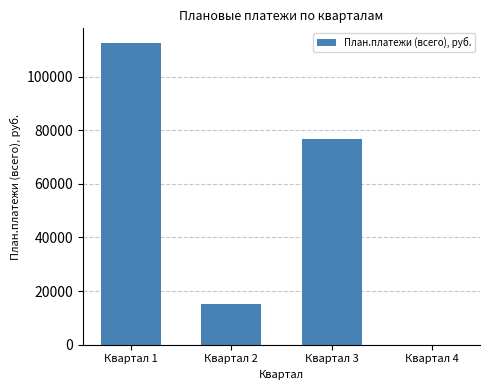

At which label does the data first exceed 76860?

Квартал 1